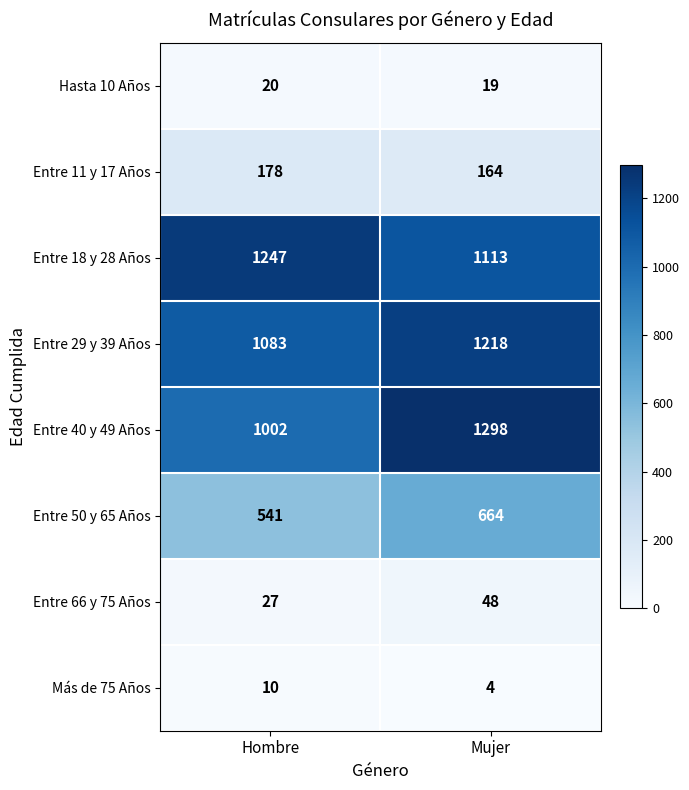

Is the value of Más de 75 Años at Mujer greater than the value of Hasta 10 Años at Hombre?

No